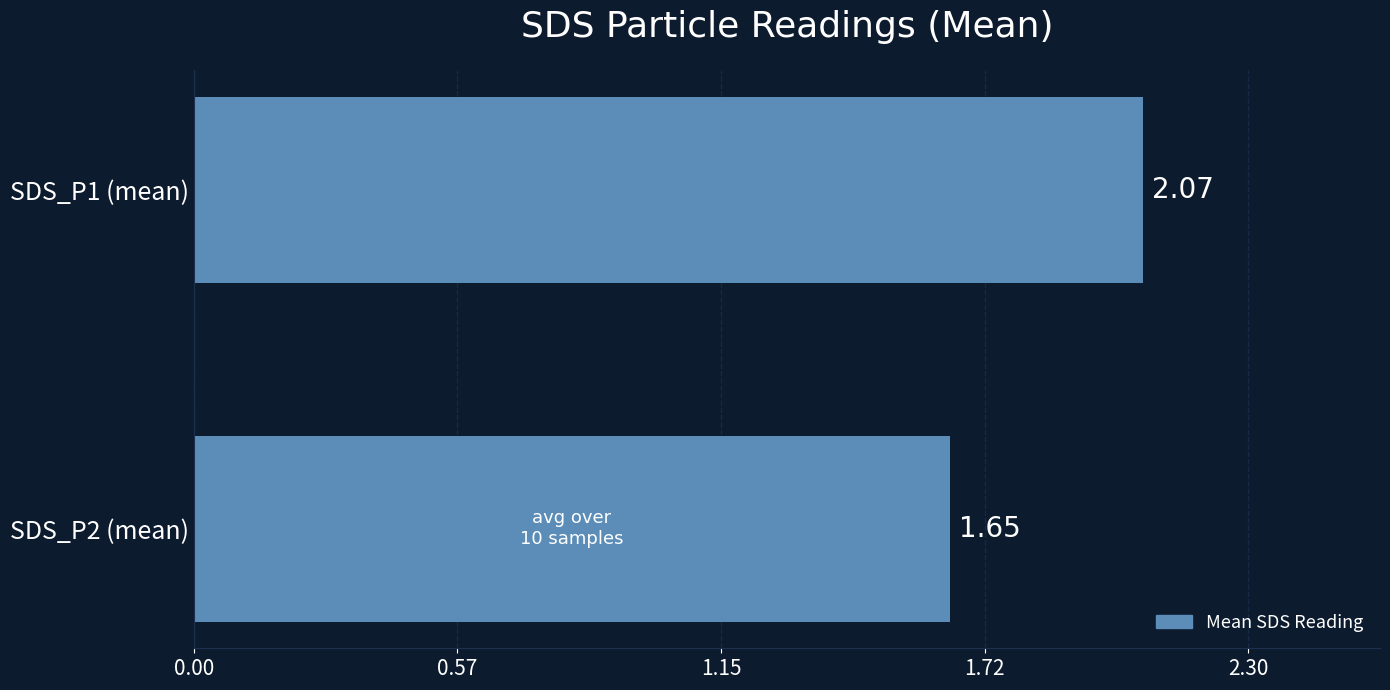

What is the change in value from SDS_P2 (mean) to SDS_P1 (mean)?

+0.4